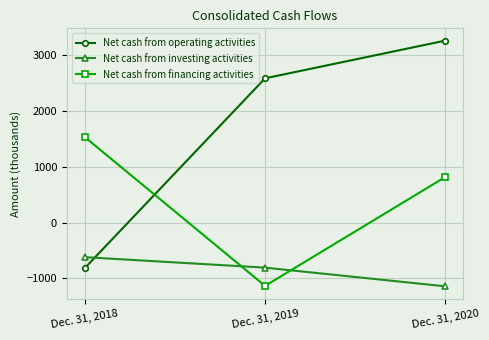

What is the average value of the Net cash from operating activities series?

1672